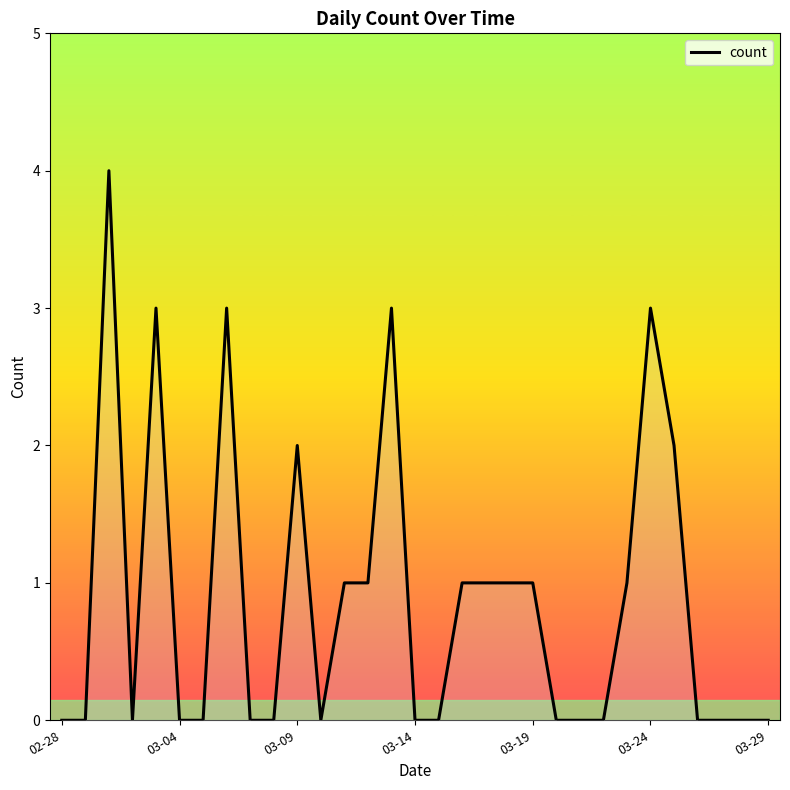

What is the maximum value shown in the chart?

4